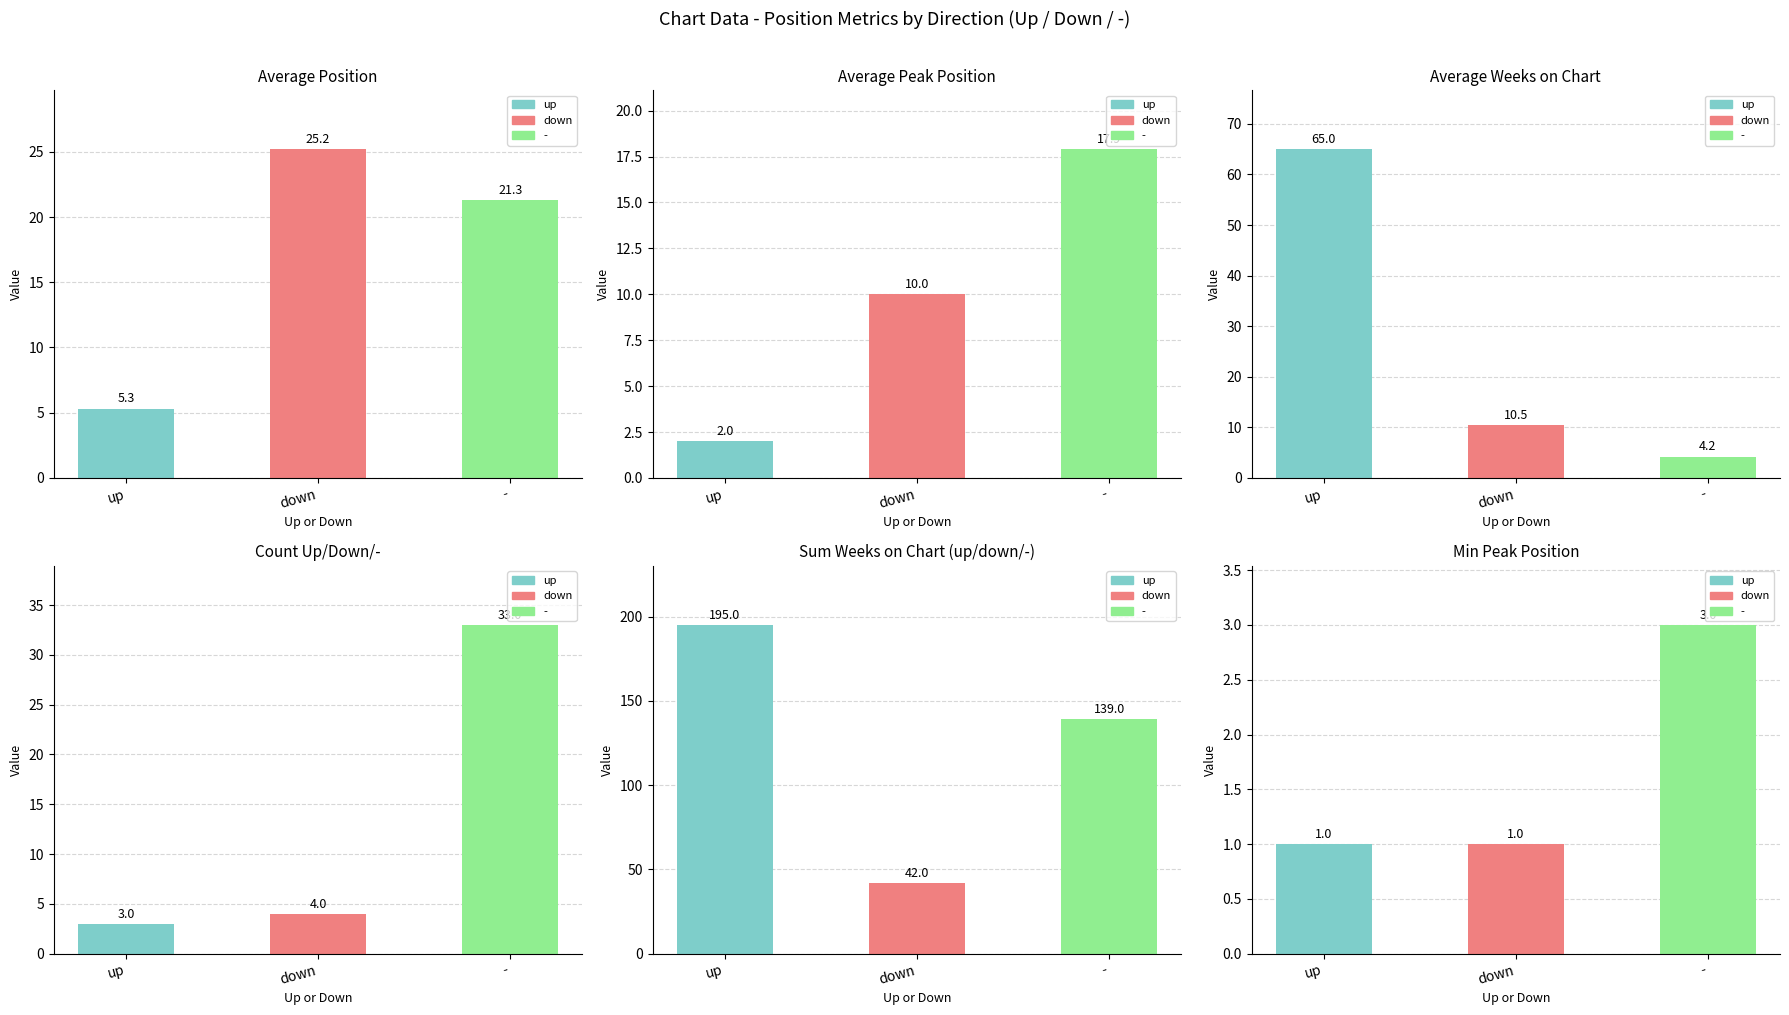

What is the maximum value shown in the chart?

195.0